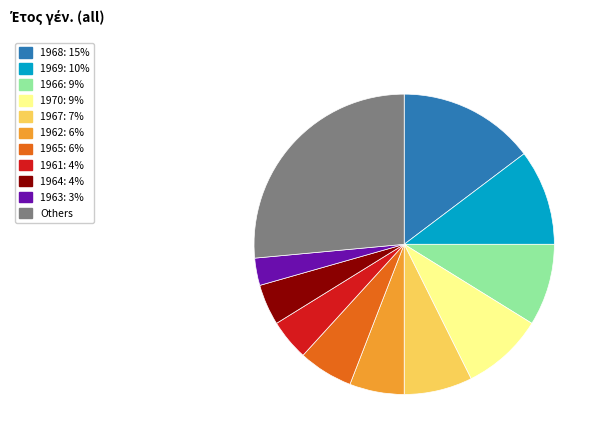

Is there any slice that represents more than half of the pie?

No